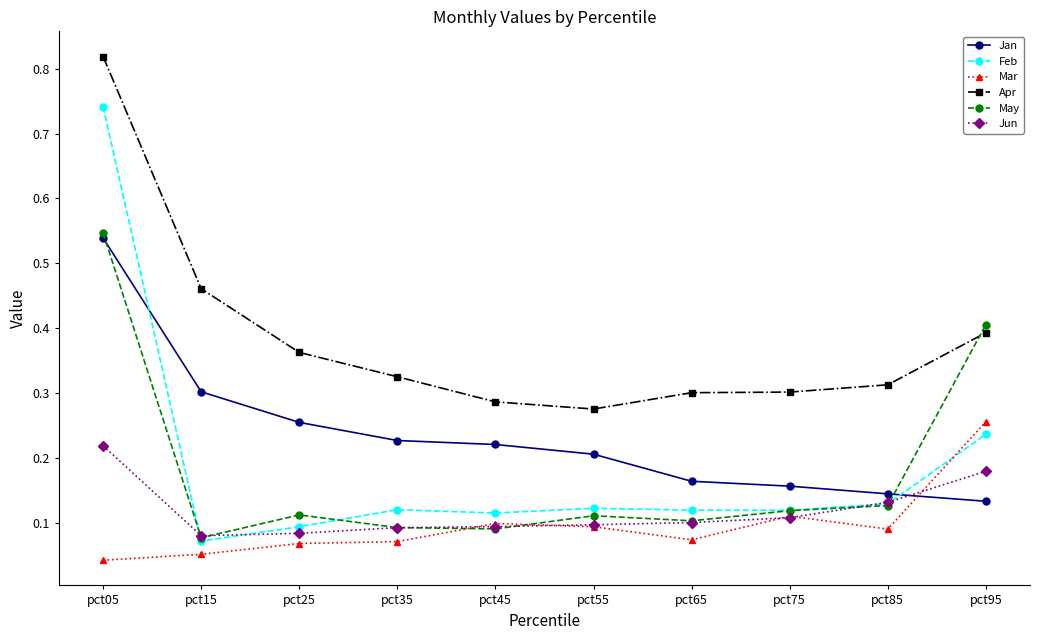

At which label is Feb closest to 0?

pct15